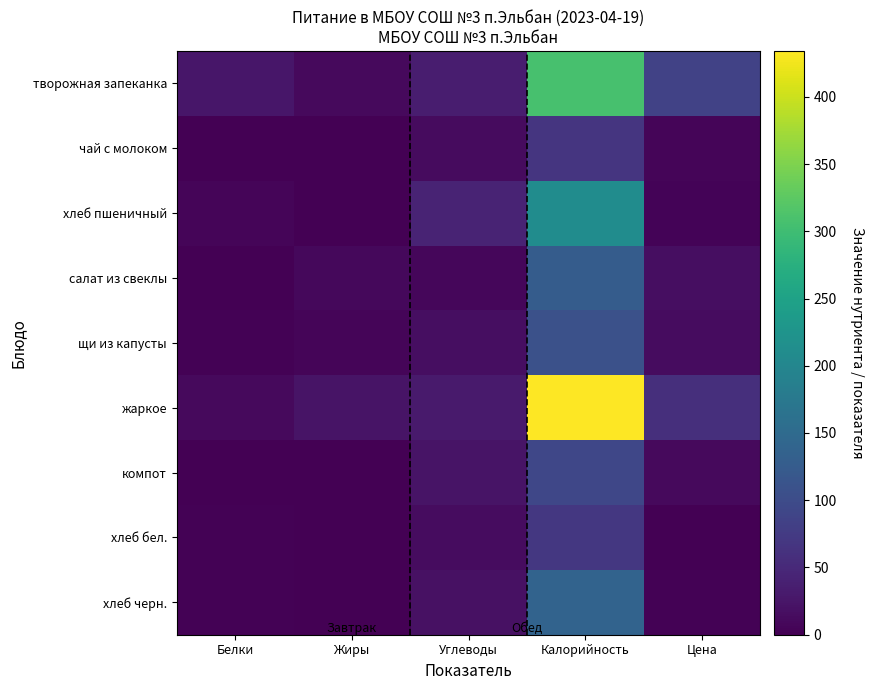

Reading left to right, extract all data points from this chart.

творожная запеканка: Белки=26.0	Жиры=11.0	Углеводы=35.0	Калорийность=308.0	Цена=85.9
чай с молоком: Белки=1.0	Жиры=1.0	Углеводы=13.0	Калорийность=67.0	Цена=5.4
хлеб пшеничный: Белки=6.0	Жиры=1.0	Углеводы=44.0	Калорийность=211.5	Цена=3.9
салат из свеклы: Белки=1.0	Жиры=10.0	Углеводы=8.0	Калорийность=126.0	Цена=15.3
щи из капусты: Белки=2.0	Жиры=6.0	Углеводы=16.0	Калорийность=108.0	Цена=14.3
жаркое: Белки=11.0	Жиры=23.0	Углеводы=32.0	Калорийность=434.1	Цена=57.8
компот: Белки=0.0	Жиры=0.0	Углеводы=23.0	Калорийность=92.0	Цена=11.6
хлеб бел.: Белки=2.0	Жиры=1.0	Углеводы=15.0	Калорийность=71.0	Цена=1.2
хлеб черн.: Белки=3.0	Жиры=1.0	Углеводы=19.0	Калорийность=139.0	Цена=3.3